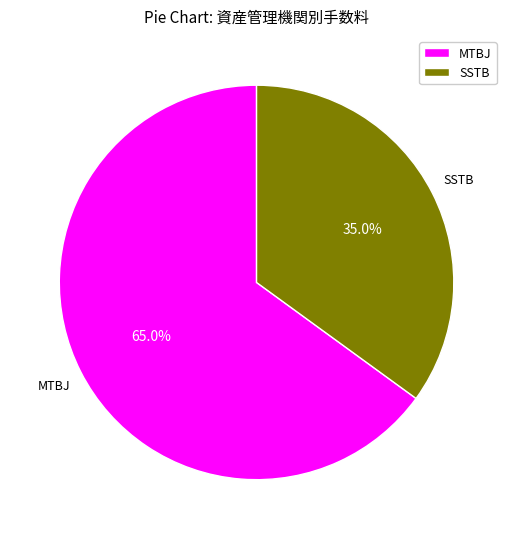

What percentage is the MTBJ slice, to the nearest percent?

65%